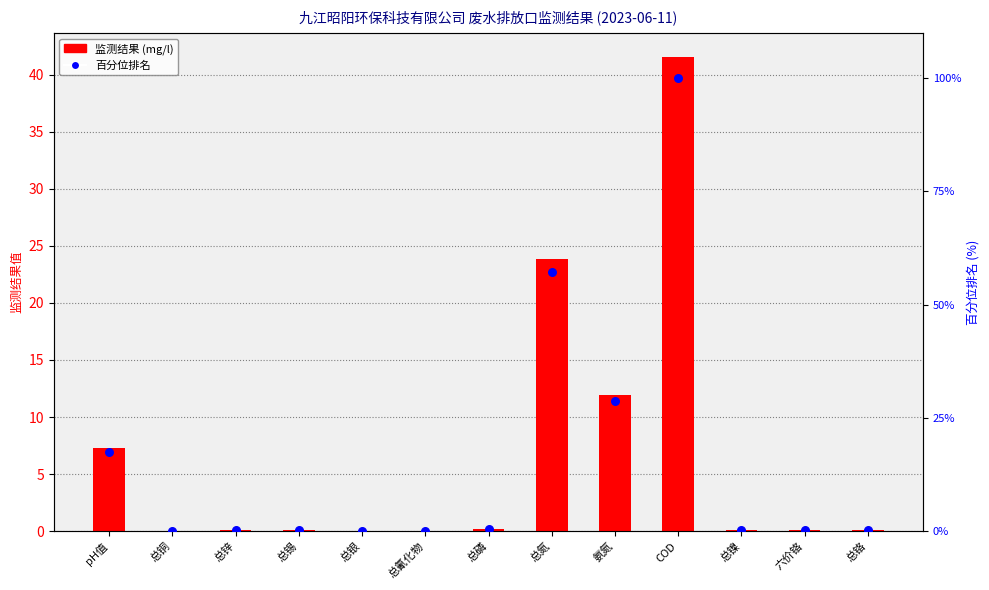

At how many categories does at least one series exceed 40?

2